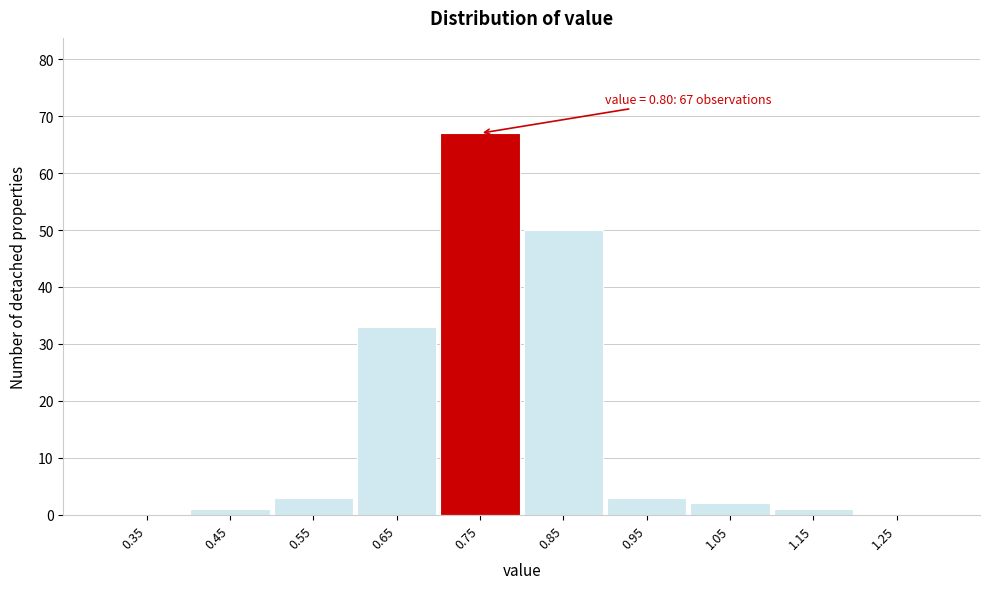

Reading left to right, what are all the values shown in this chart?

0.35=0	0.45=1	0.55=3	0.65=33	0.75=67	0.85=50	0.95=3	1.05=2	1.15=1	1.25=0